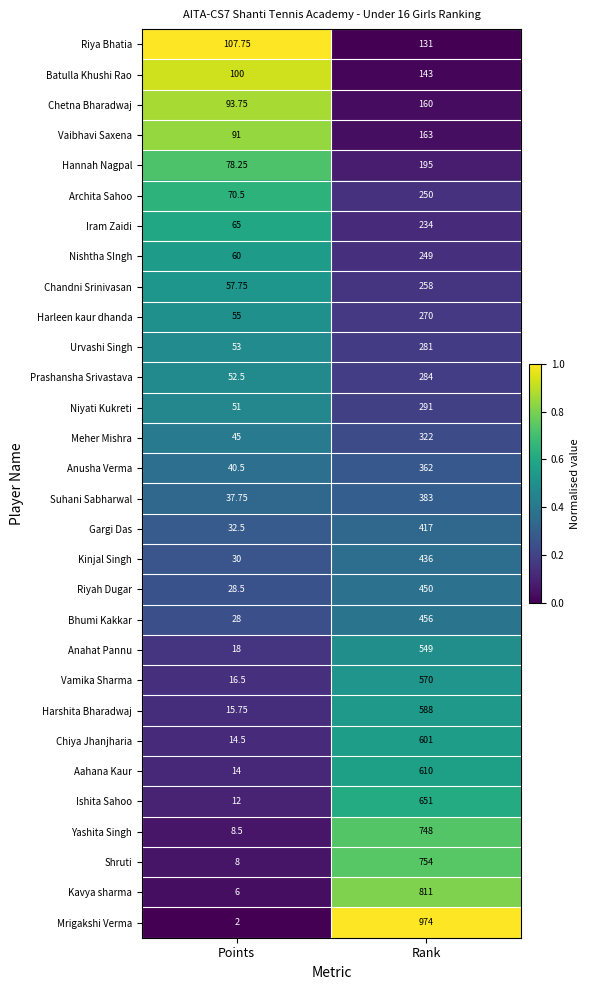

At which category is the sum across all series the highest?

Rank